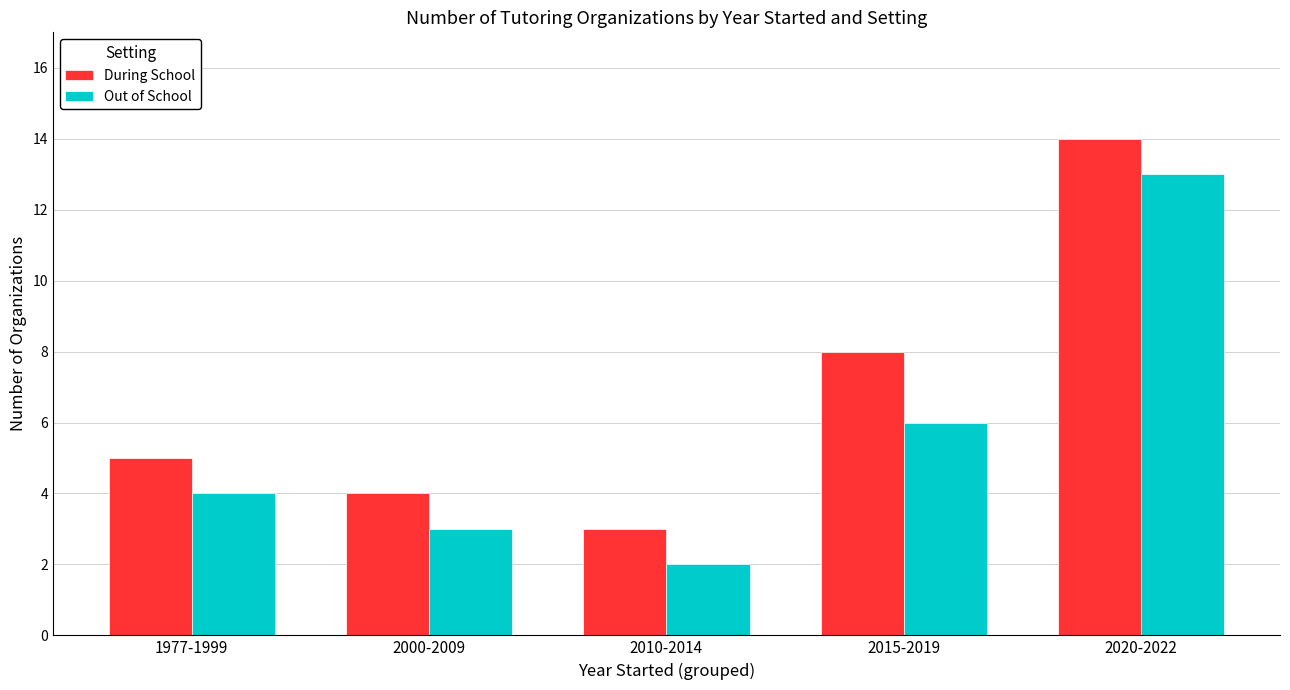

What is the difference between the highest and lowest values at 2010-2014?

1